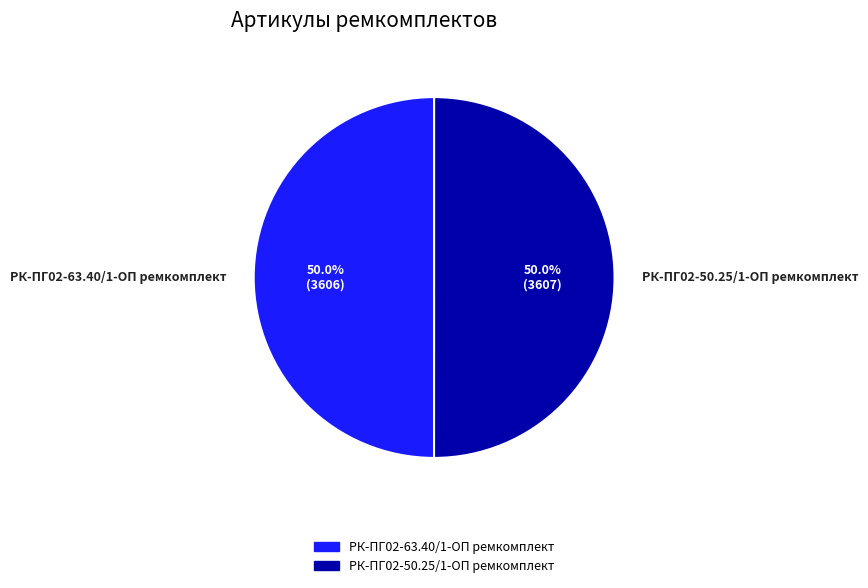

What is the total percentage of РК-ПГ02-63.40/1-ОП ремкомплект and РК-ПГ02-50.25/1-ОП ремкомплект?

100.0%